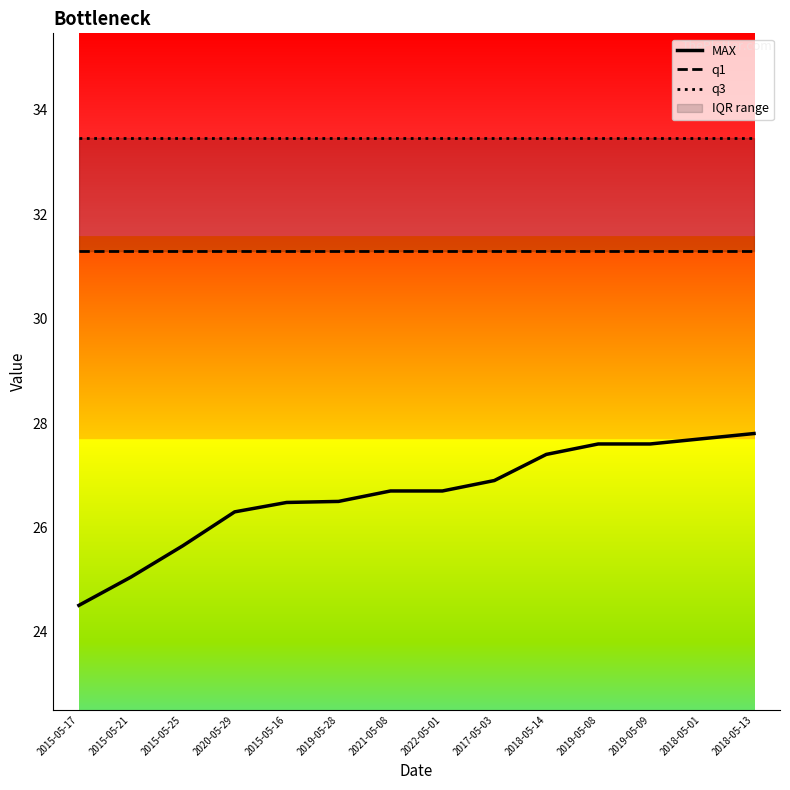

At which label does q3 reach its peak?

2015-05-17